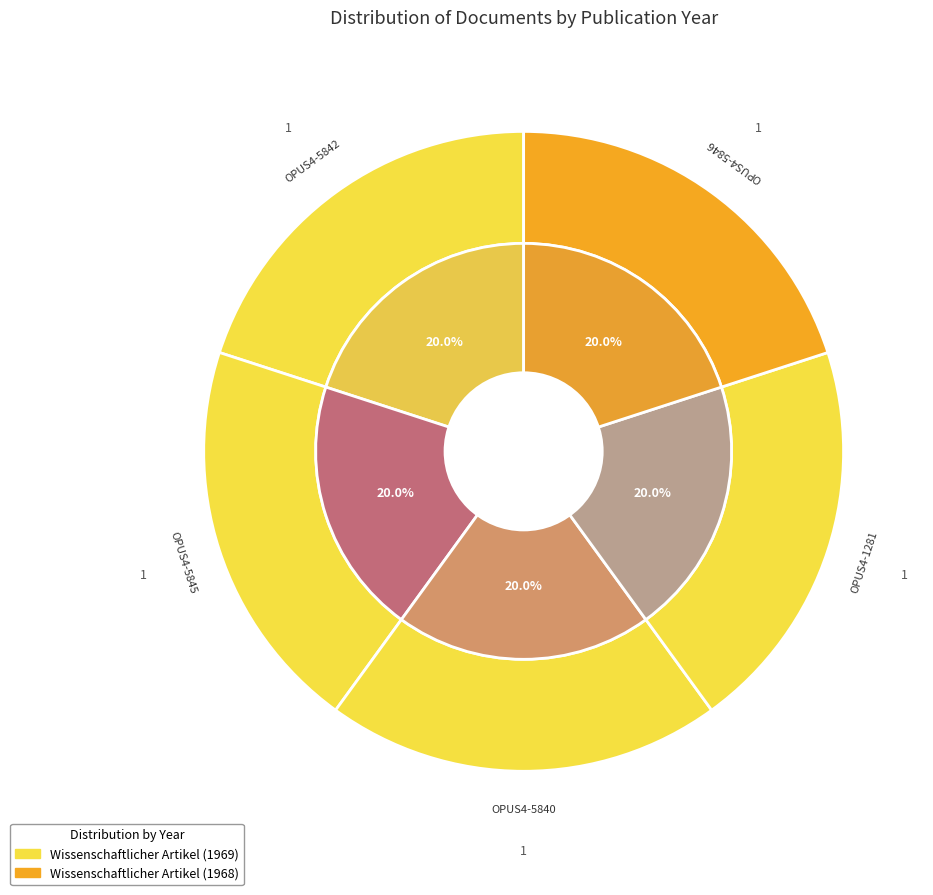

Is 1969 (OPUS4-5840) the majority of the pie?

No